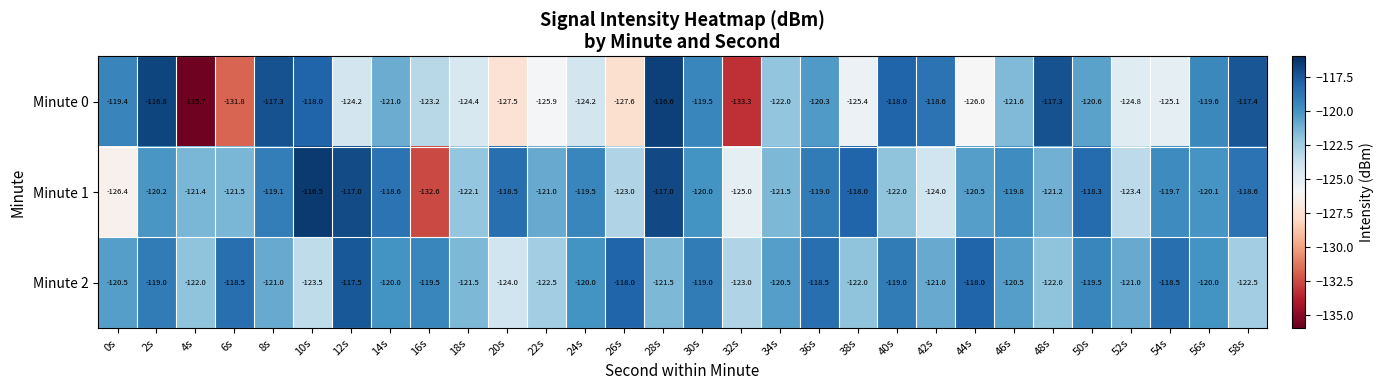

Is it true that Minute 0 equals -133.3 at 32s?

True